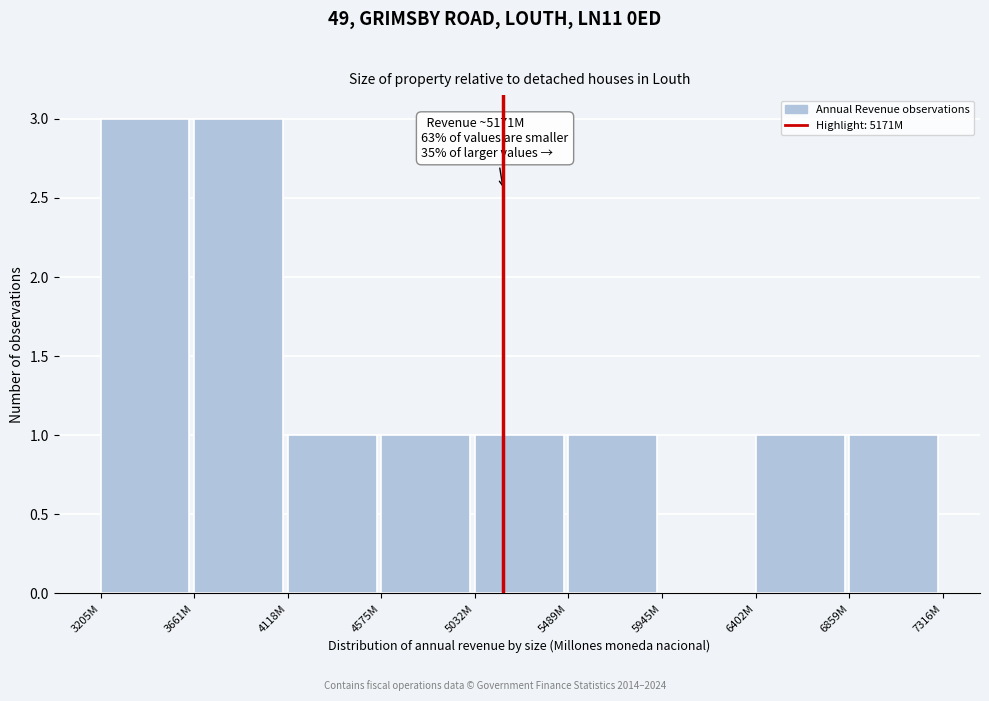

Reading left to right, what are all the values shown in this chart?

3205M=3	3661M=3	4118M=1	4575M=1	5032M=1	5489M=1	5945M=0	6402M=1	6859M=1